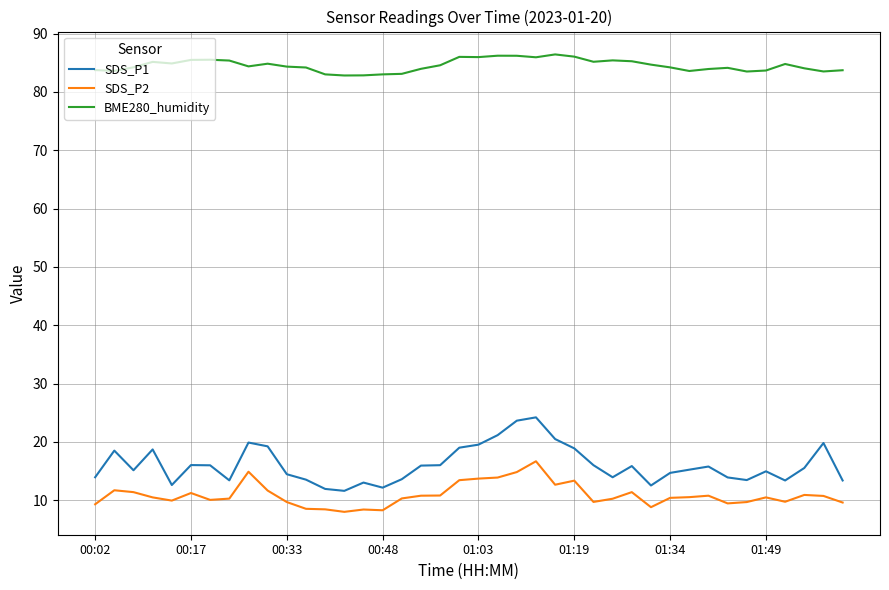

List the series in order of their peak value, lowest first.

SDS_P2, SDS_P1, BME280_humidity